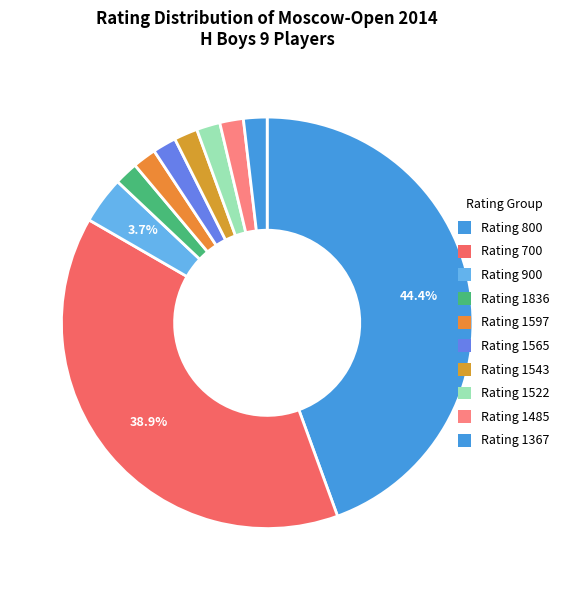

Count the number of slices in the pie.

10